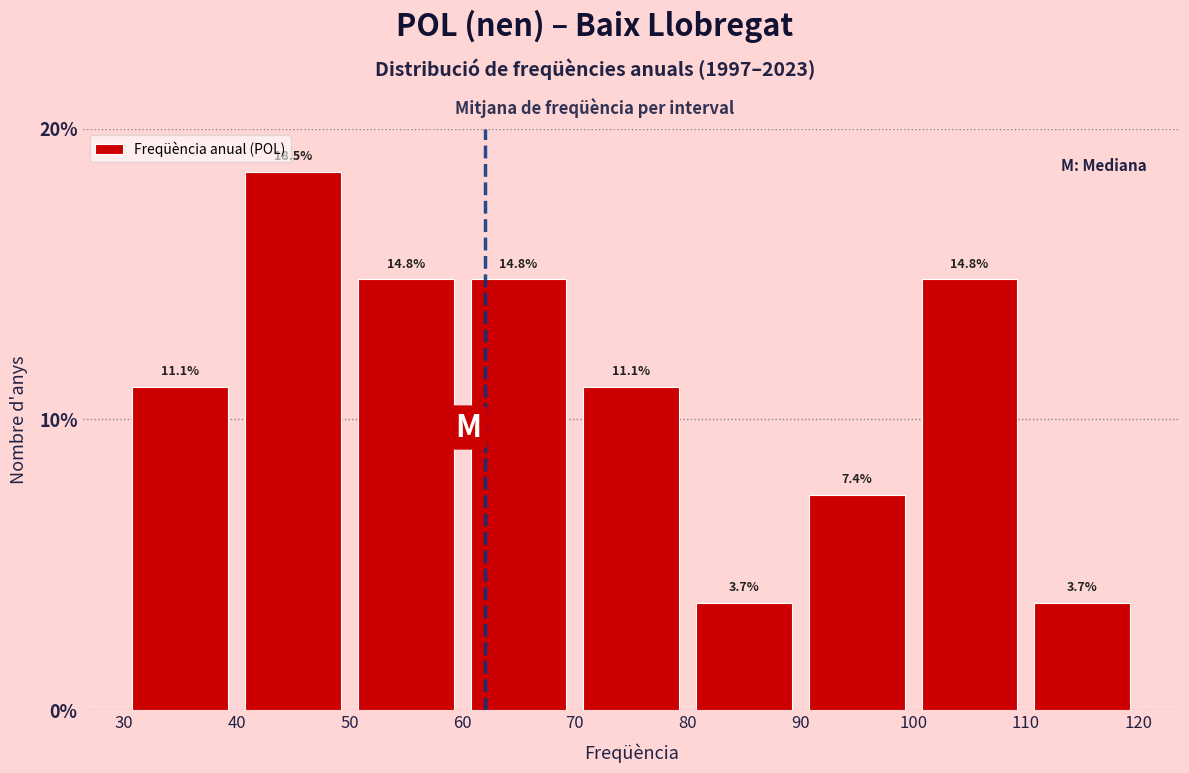

Reading left to right, transcribe this chart: for each bar, give the range it covers on the x-axis and its height.

30 to 40: 11.1
40 to 50: 18.5
50 to 60: 14.8
60 to 70: 14.8
70 to 80: 11.1
80 to 90: 3.7
90 to 100: 7.4
100 to 110: 14.8
110 to 120: 3.7